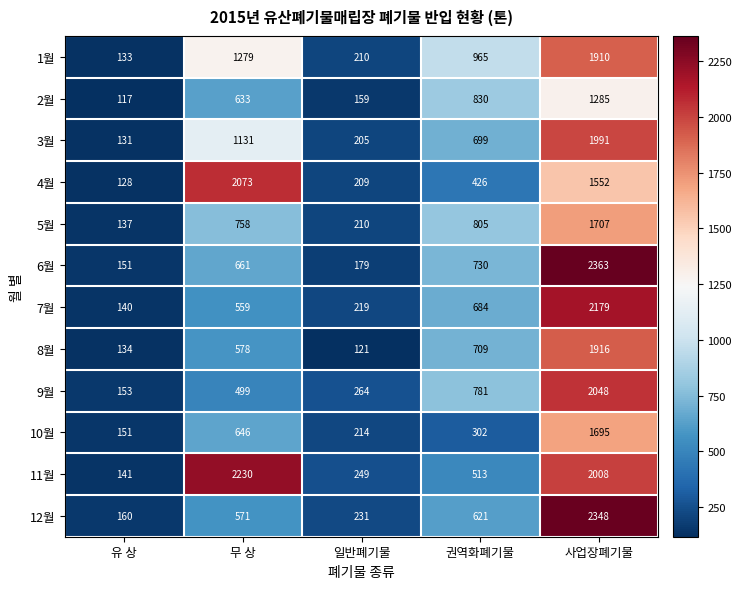

Rank the categories by 6월 value from highest to lowest.

사업장폐기물, 권역화폐기물, 무 상, 일반폐기물, 유 상